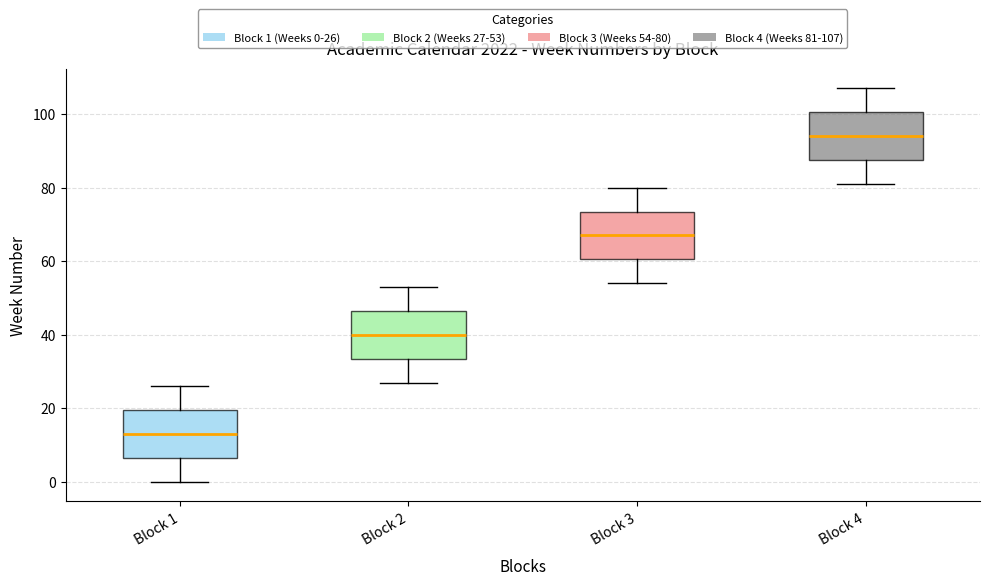

Which box's median line is the lowest?

Block 1